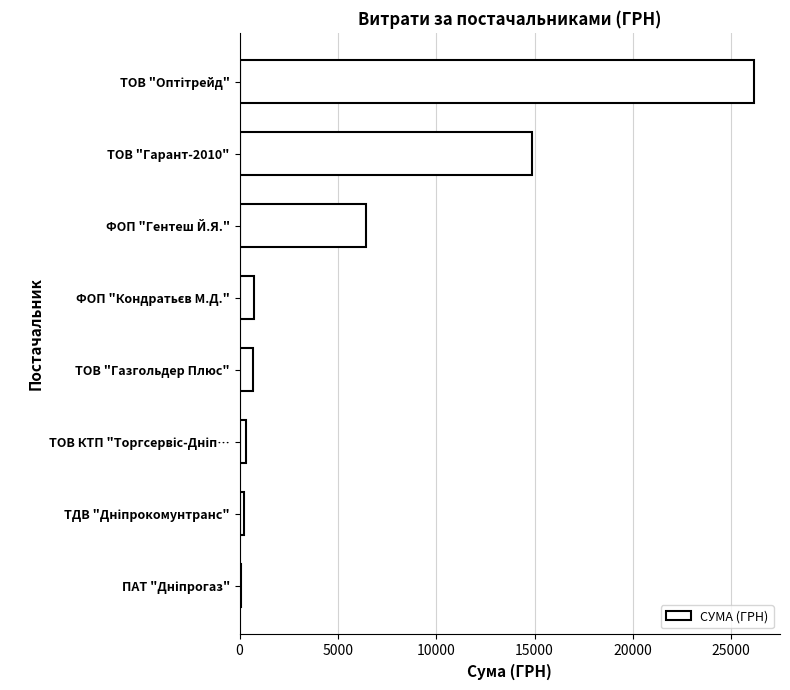

What is the sum of all values?

49445.0